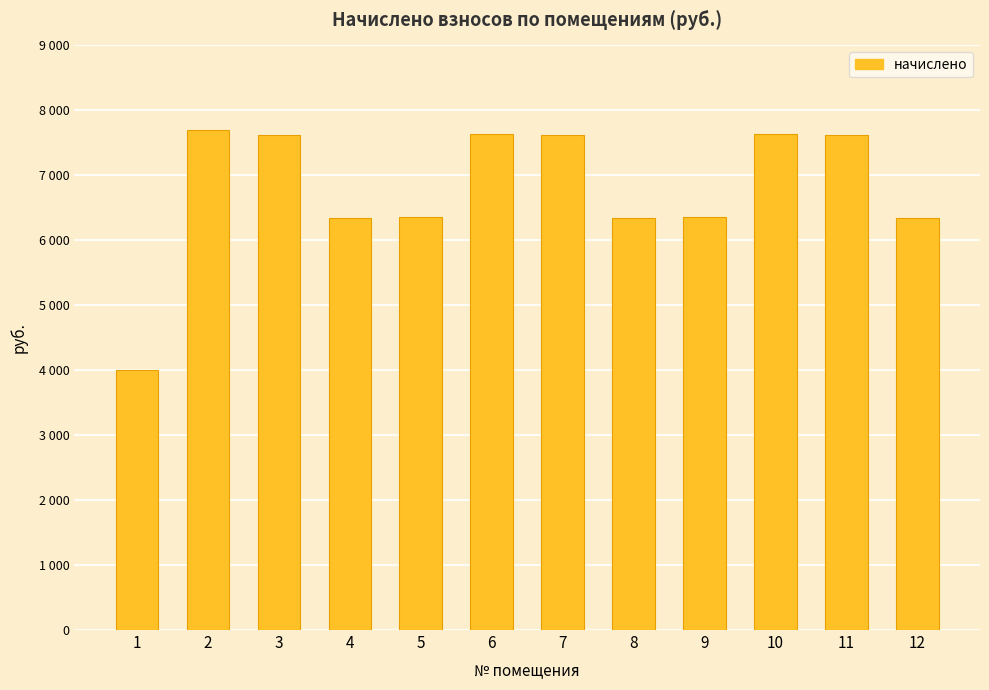

Reading right to left, what are all the values shown in this chart?

6345.5	7621.8	7633.9	6357.6	6345.5	7621.8	7633.9	6357.6	6345.5	7621.8	7694.8	3999.4